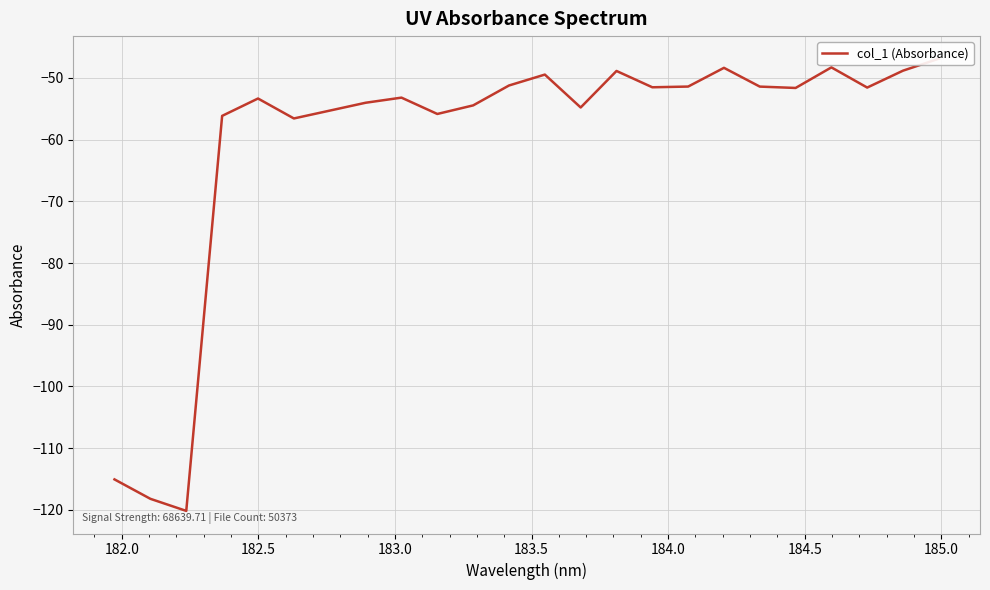

How many points are lower than both their immediate neighbors (excluding endpoints)?

7